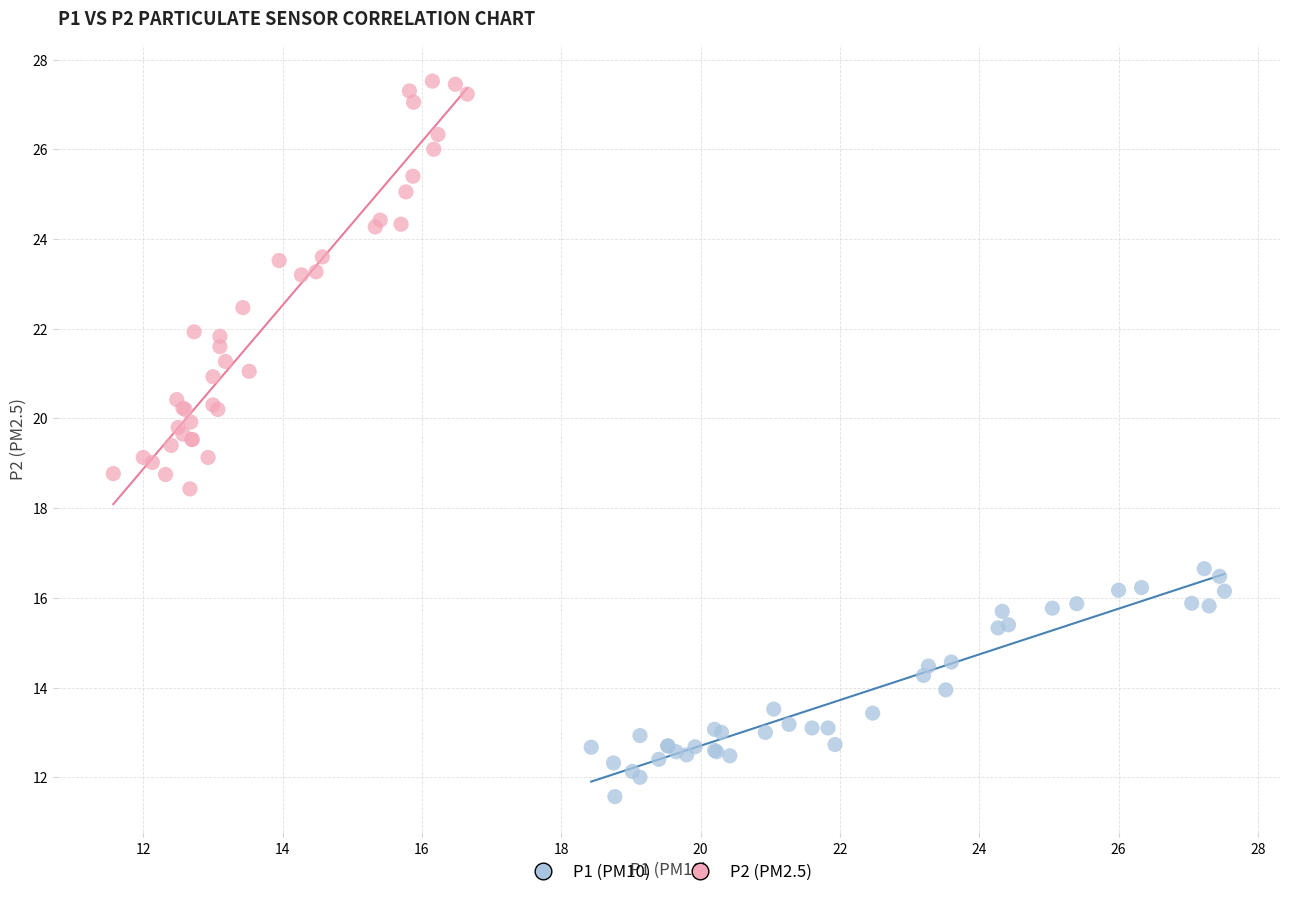

Which series has the widest spread of Y values?

P2 (PM2.5)